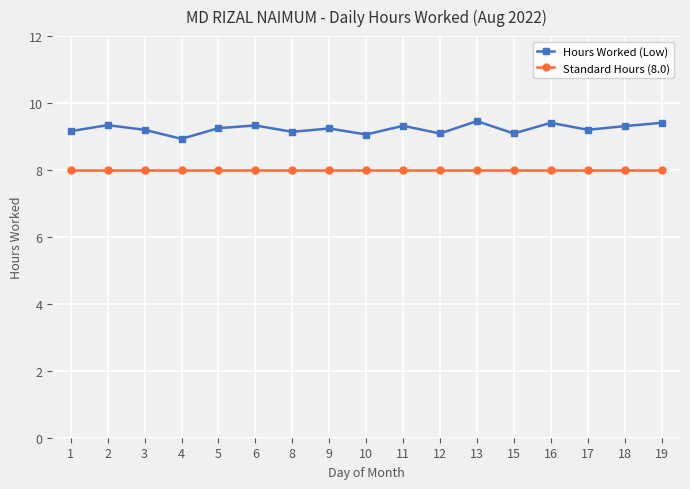

Which series has the widest spread of values?

Hours Worked (Low)